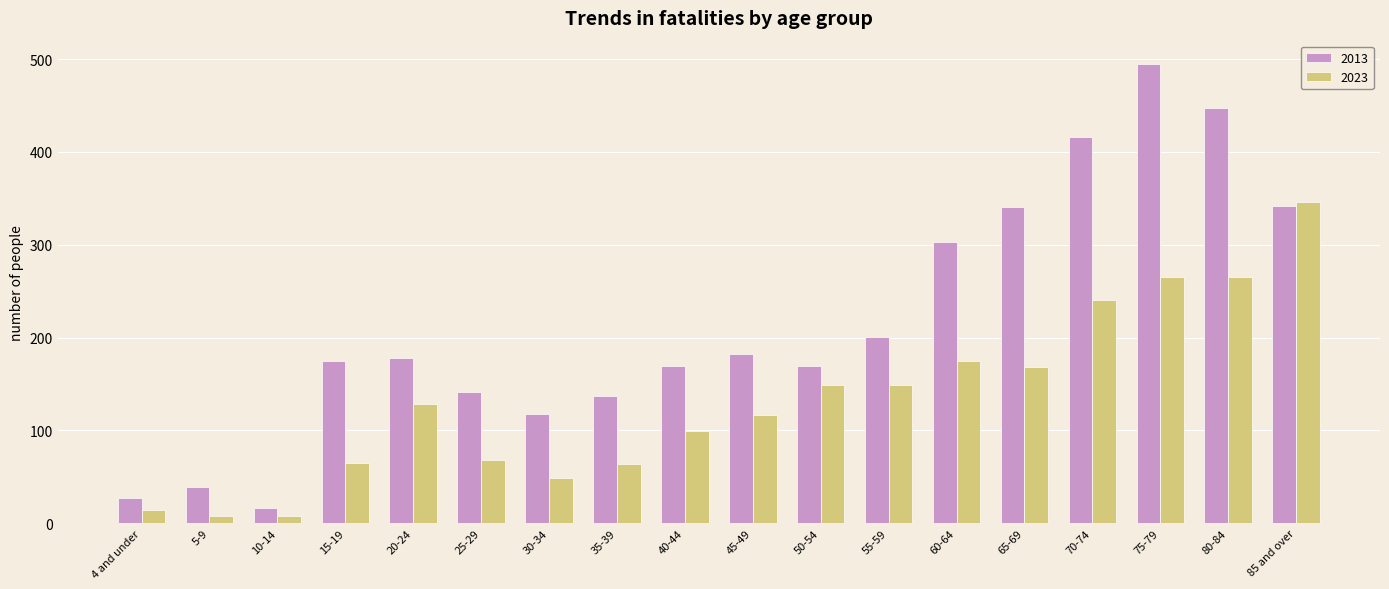

Which series has the widest spread of values?

2013